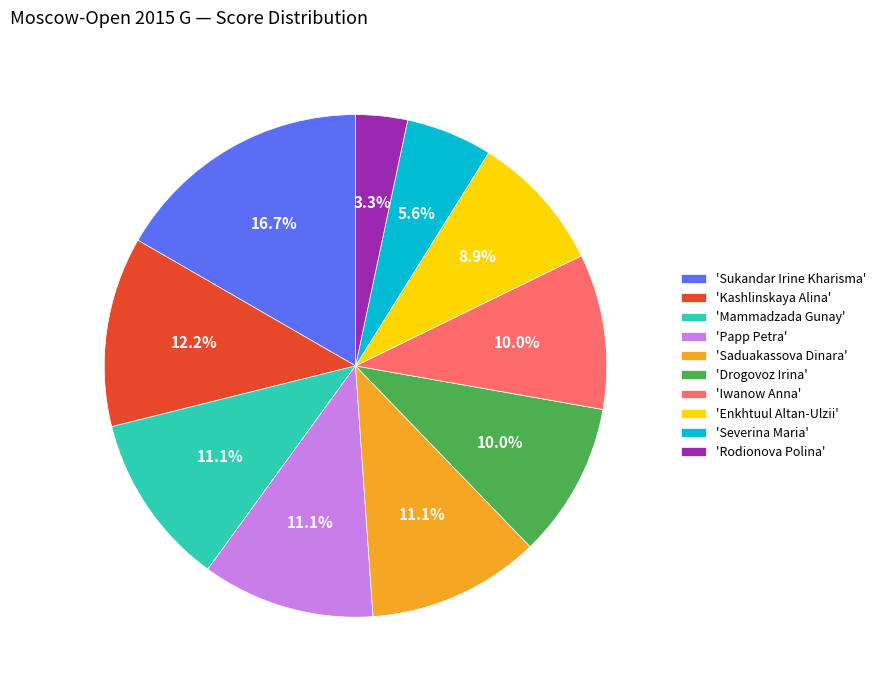

Which slice is the largest?

'Sukandar Irine Kharisma'